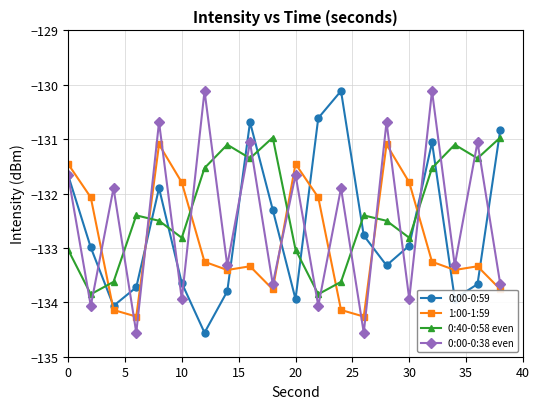

What is the greatest value displayed?

-130.1